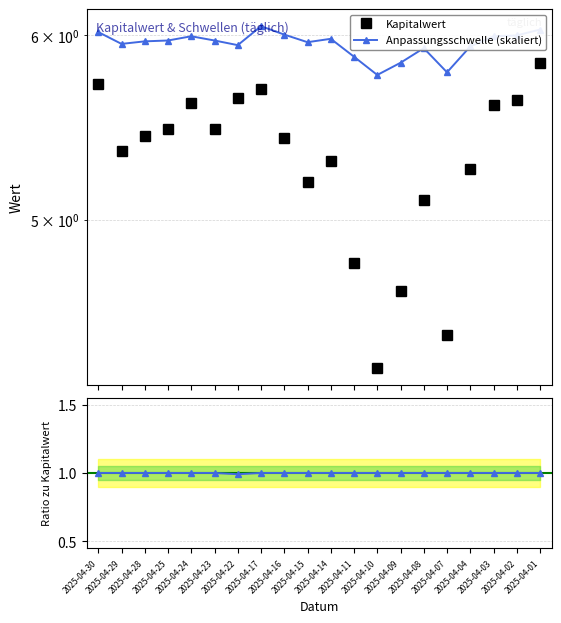

How many lines are shown in the chart?

3